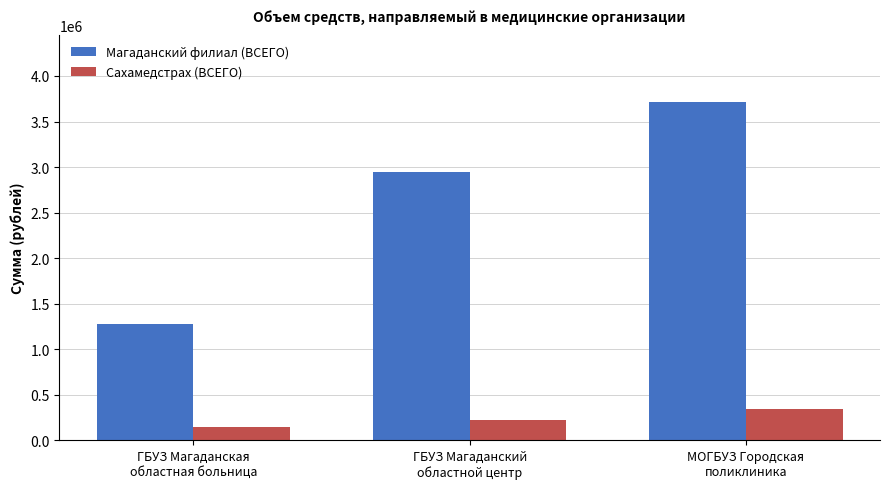

What position from the right is ГБУЗ Магаданский
областной центр?

2